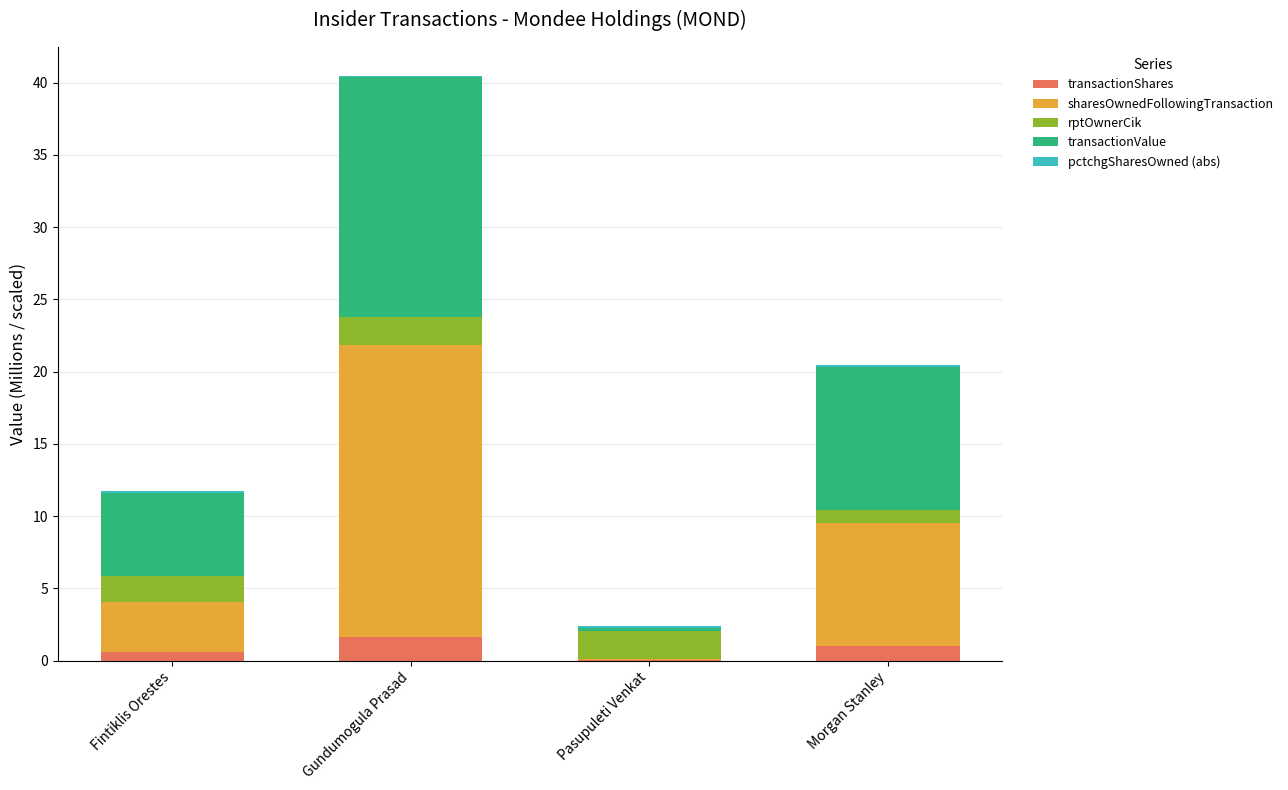

The transactionShares series shows 0.0 at Pasupuleti Venkat. True or false?

True